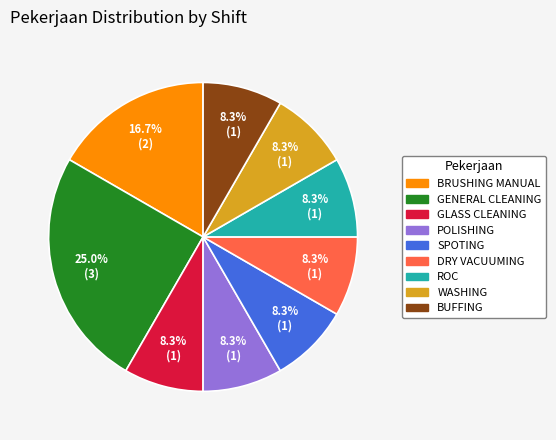

What percentage is NOT represented by ROC?

91.7%